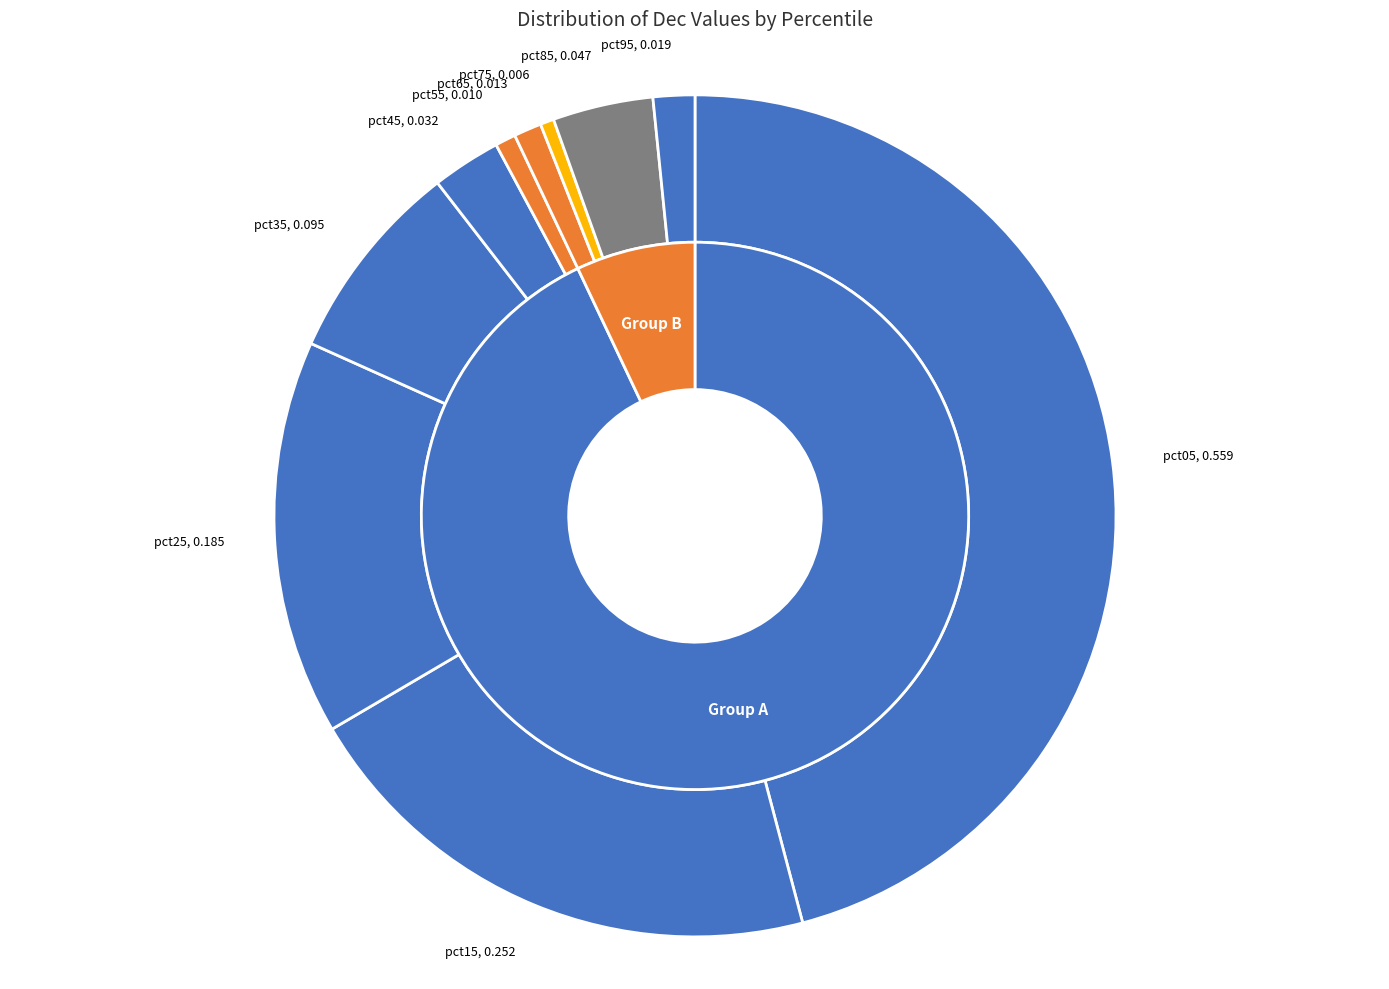

Count the number of slices in the pie.

10